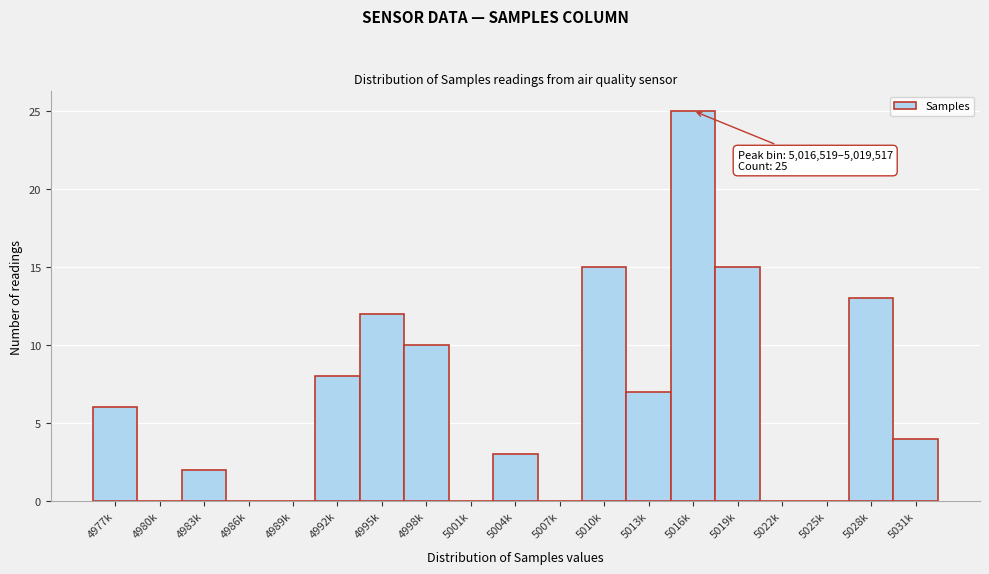

Reading left to right, extract all data points from this chart.

4977k=6	4980k=0	4983k=2	4986k=0	4989k=0	4992k=8	4995k=12	4998k=10	5001k=0	5004k=3	5007k=0	5010k=15	5013k=7	5016k=25	5019k=15	5022k=0	5025k=0	5028k=13	5031k=4